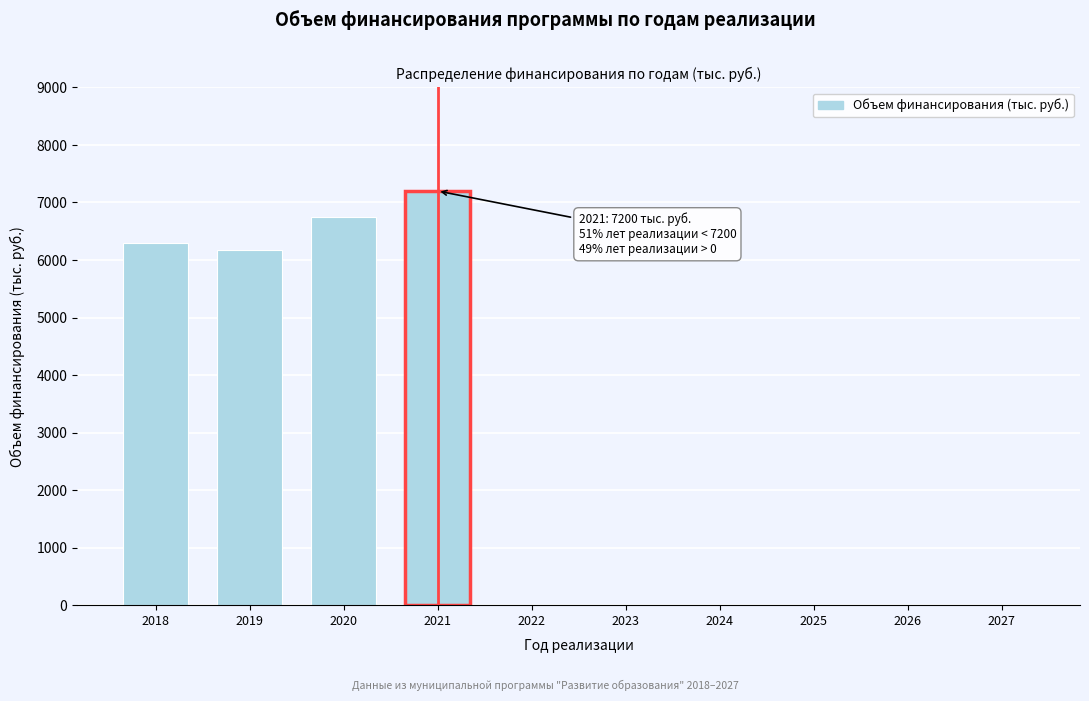

Reading right to left, list all the values displayed in this chart.

2027=0.0	2026=0.0	2025=0.0	2024=0.0	2023=0.0	2022=0.0	2021=7200.0	2020=6750.0	2019=6180.4	2018=6295.2